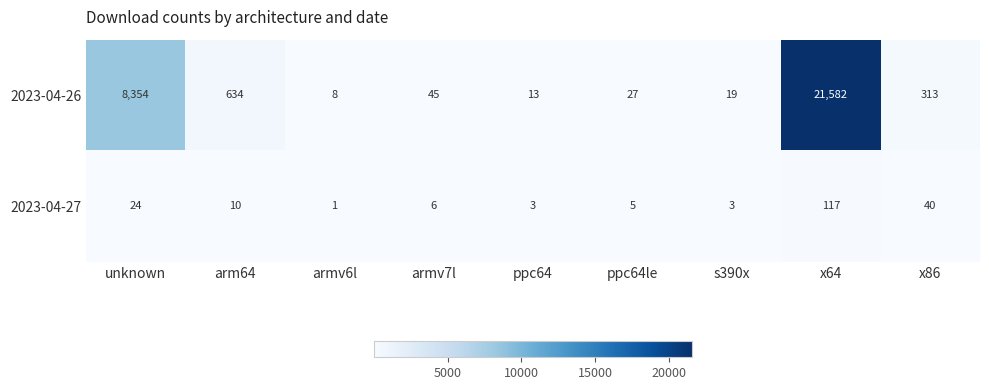

At which category is the sum across all series the highest?

x64